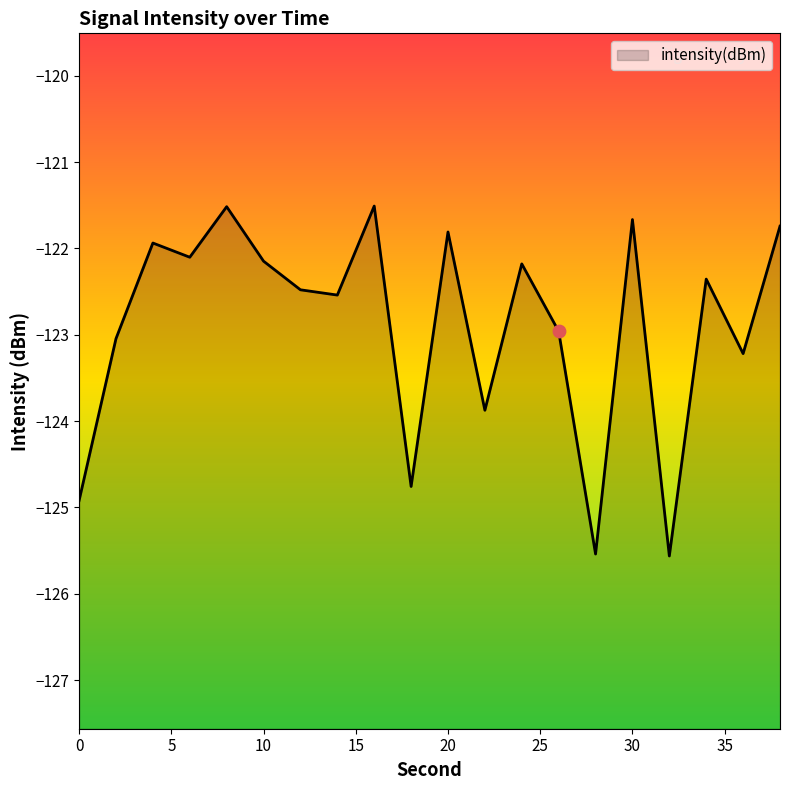

What is the change in value from 24 to 34?

-0.2